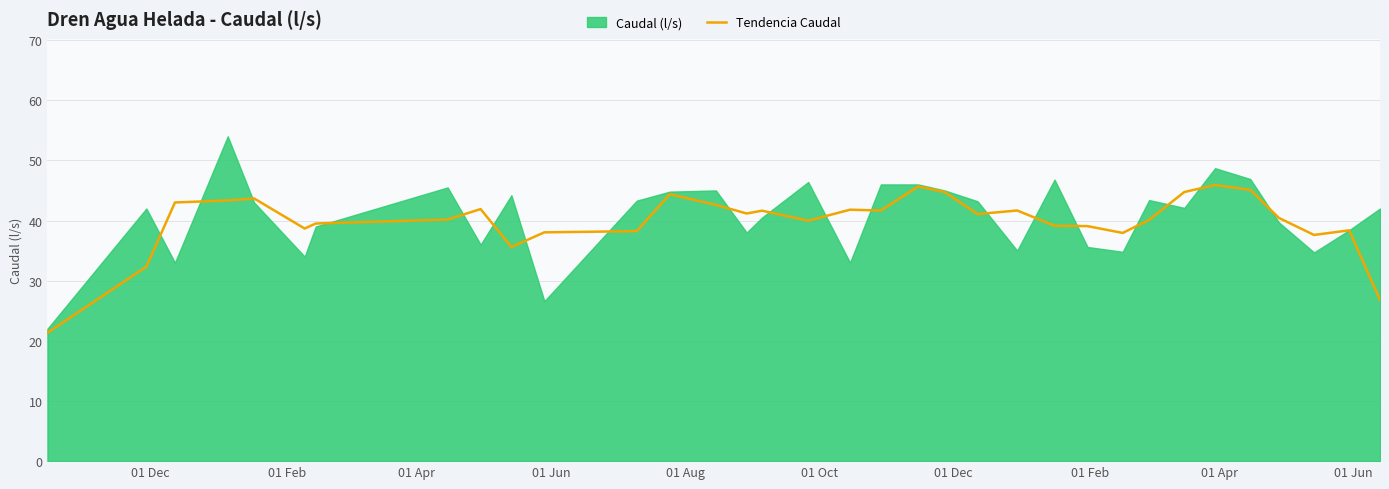

What is the lowest value of the Tendencia Caudal series?

21.3